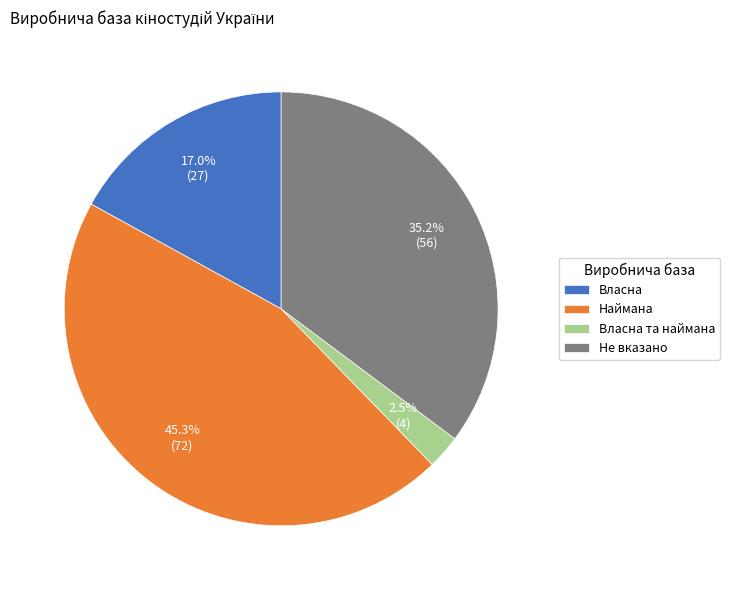

Between Власна and Наймана, which is larger?

Наймана